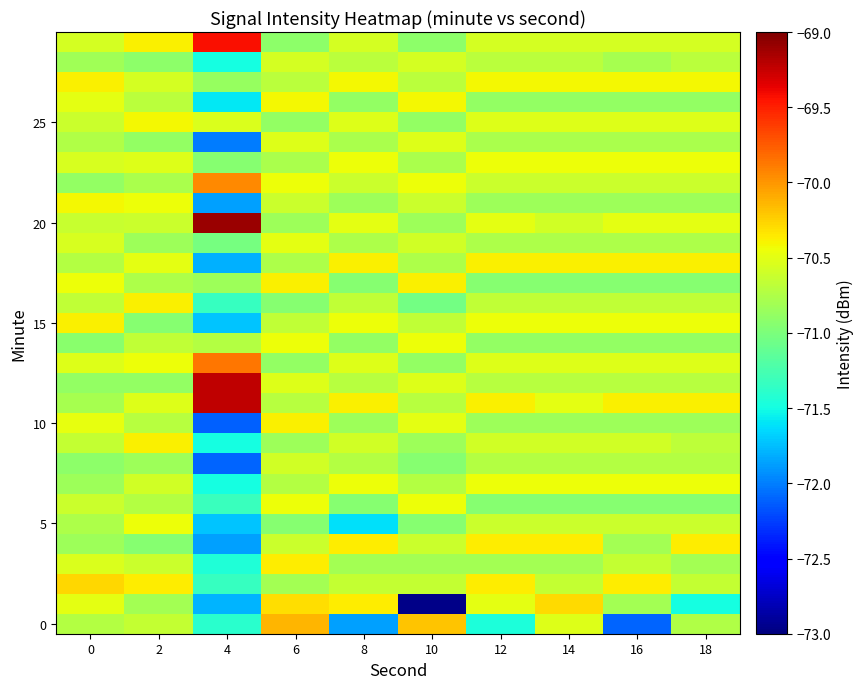

What is the total value across all series at 8?

-2121.2